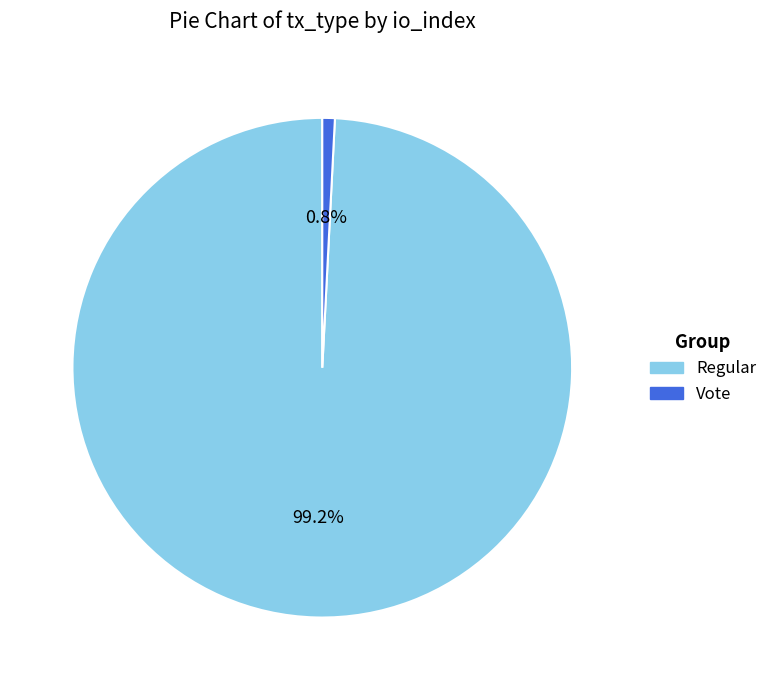

Does any single category account for the majority?

Yes